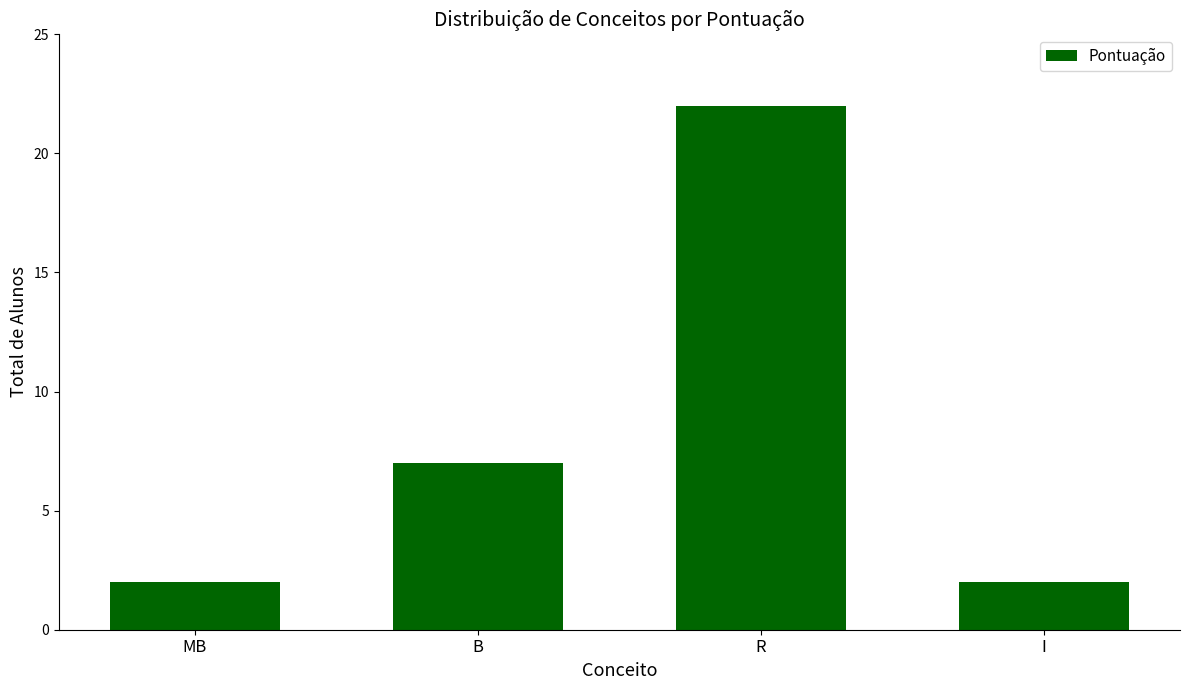

What is the smallest value displayed?

2